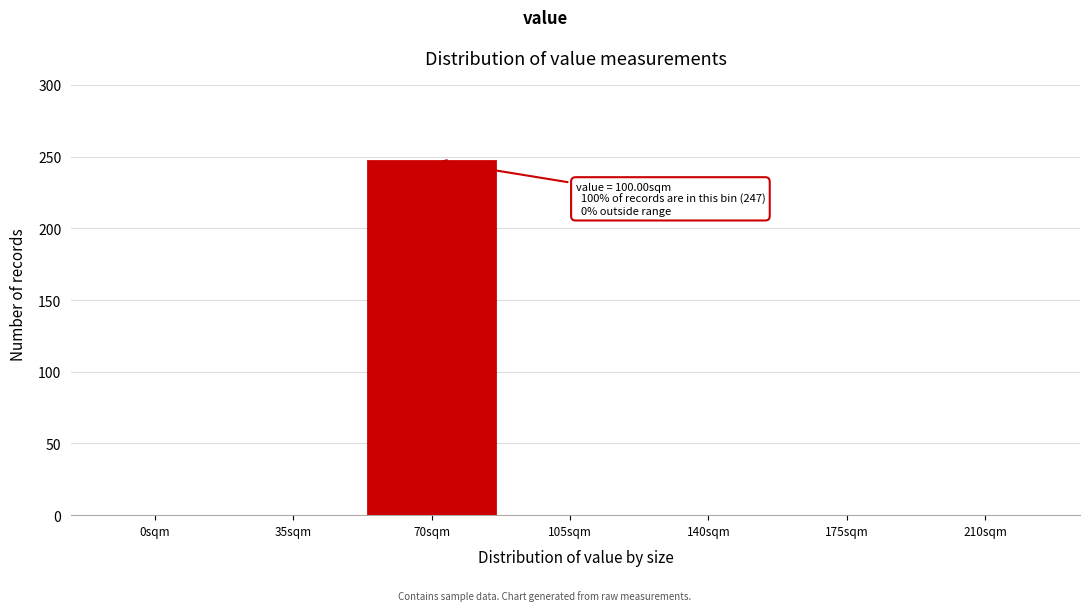

Reading left to right, what are all the values shown in this chart?

0sqm=0	35sqm=0	70sqm=247	105sqm=0	140sqm=0	175sqm=0	210sqm=0